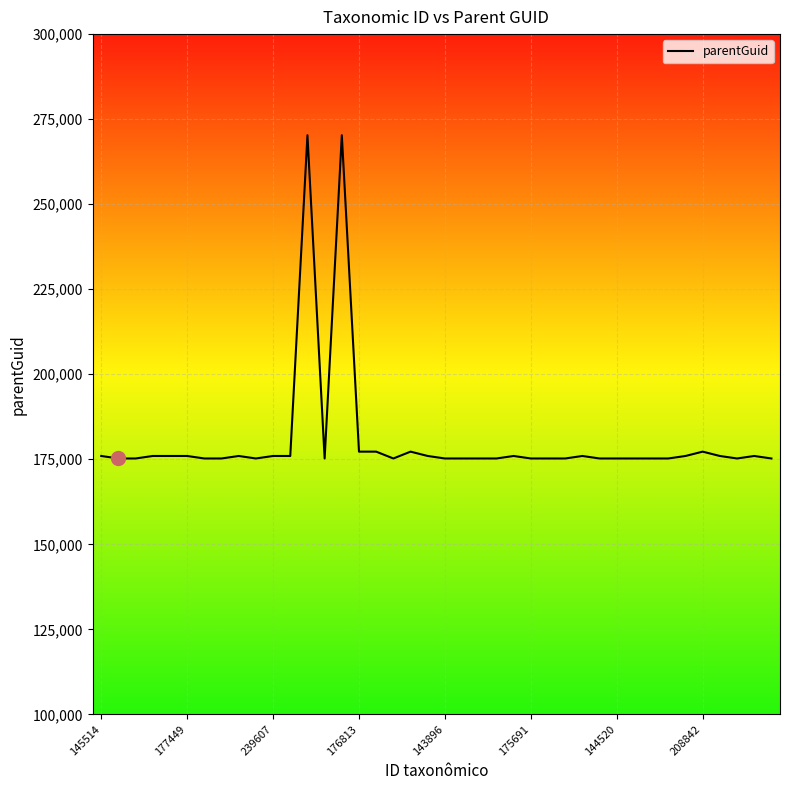

What is the maximum value shown in the chart?

270269